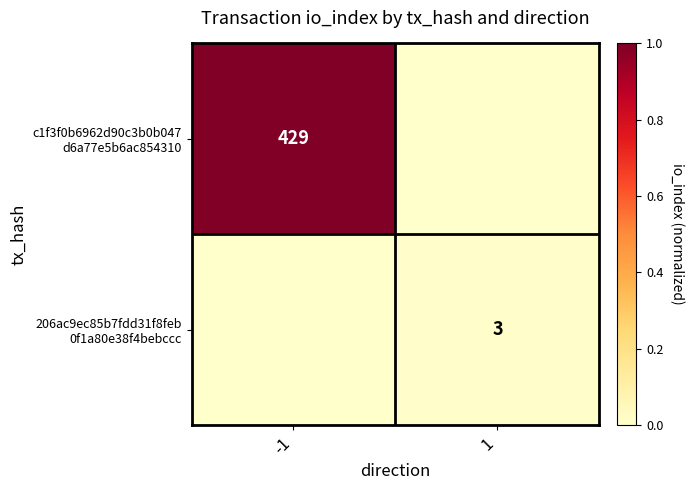

Which series changed the most between -1 and 1?

c1f3f0b6962d90c3b0b047 d6a77e5b6ac854310